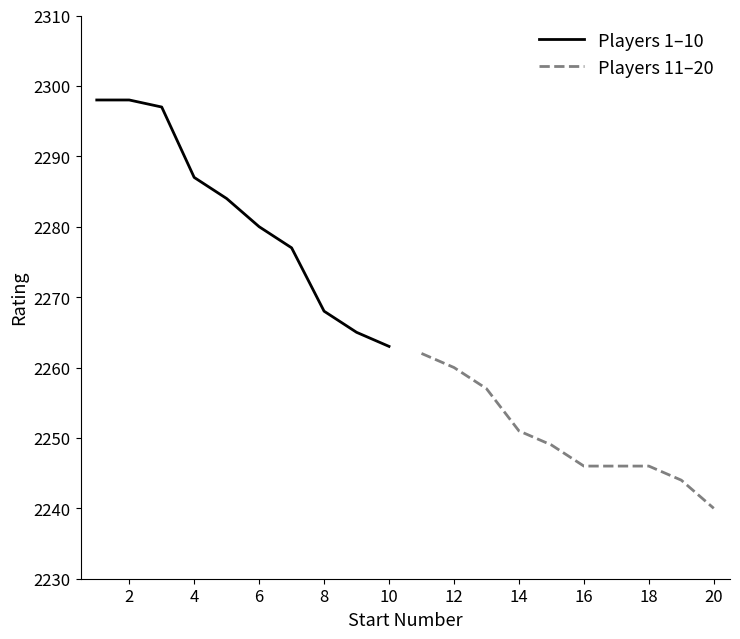

Which series has the largest range (max minus min)?

Players 1–10